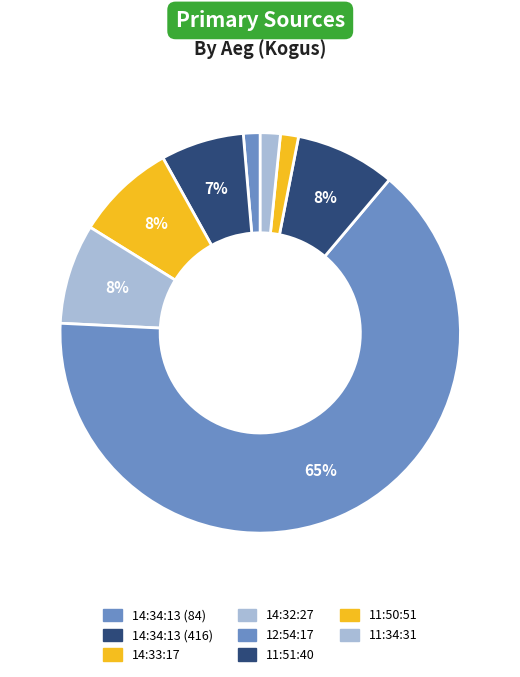

How many segments does this pie chart have?

8